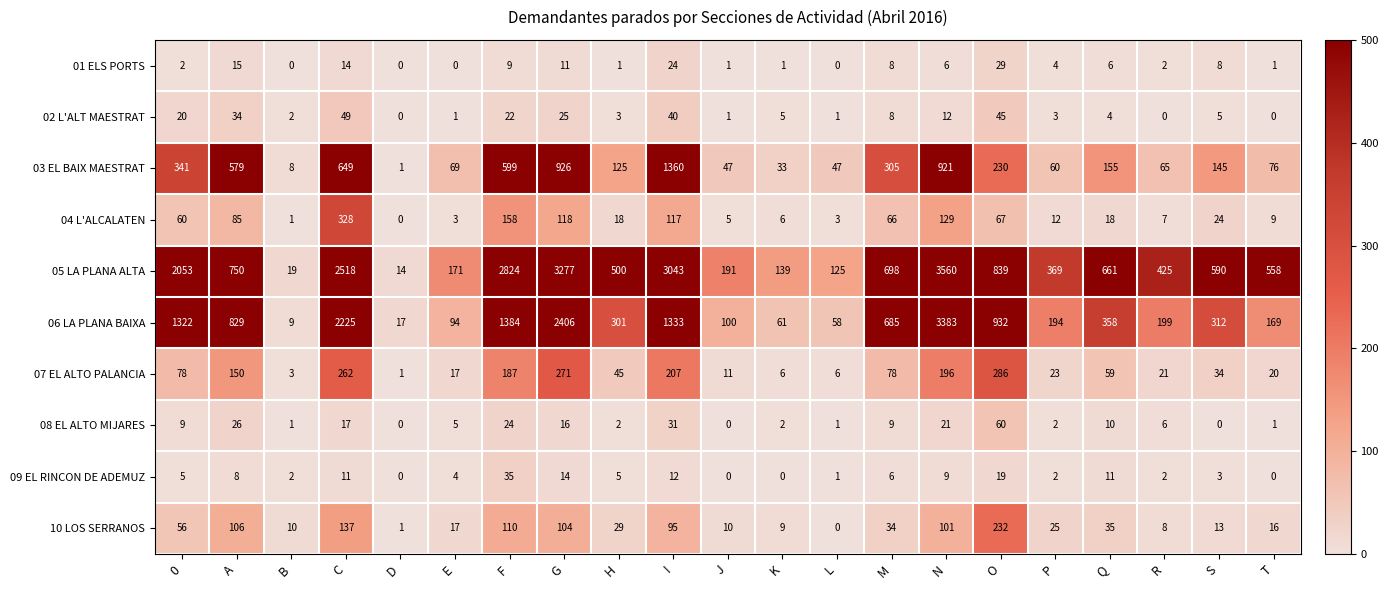

What is the greatest value displayed?

3560